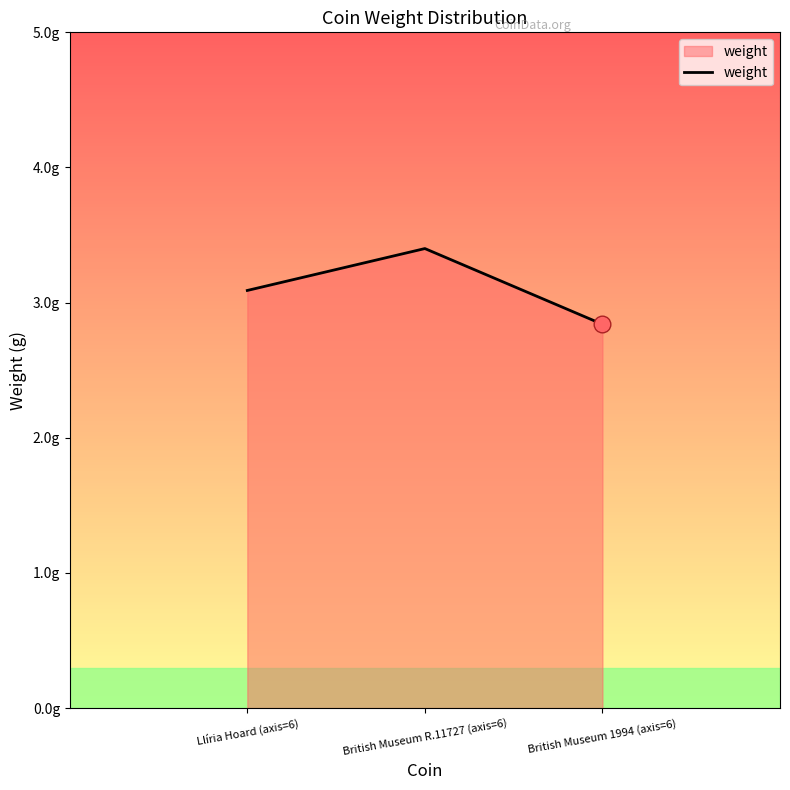

Does the chart have visible grid lines?

No